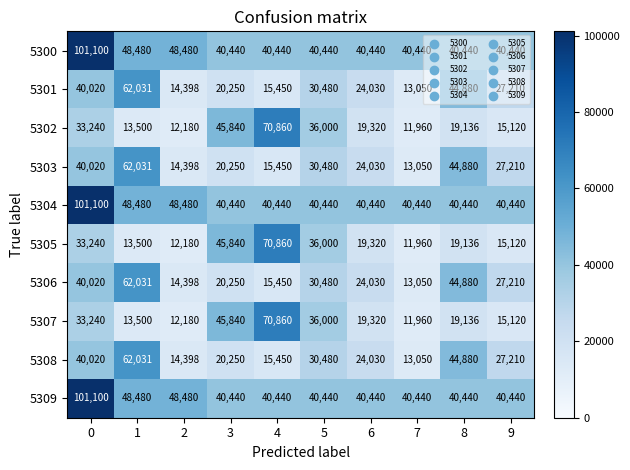

What is the difference between the highest and lowest values at 1?

48531